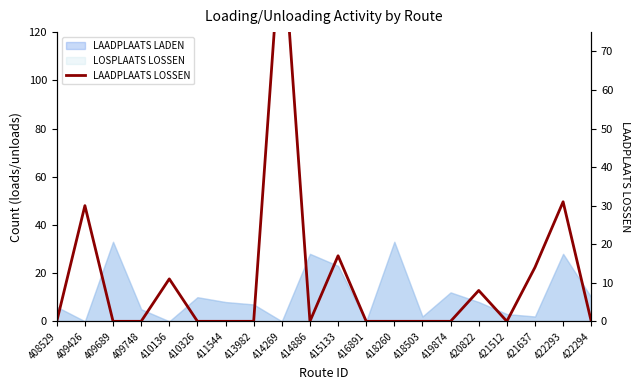

What is the average value?

11